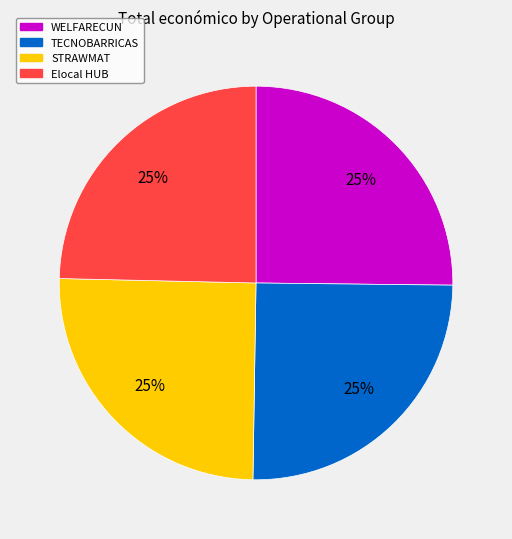

Is it true that TECNOBARRICAS is 40% of the pie?

False